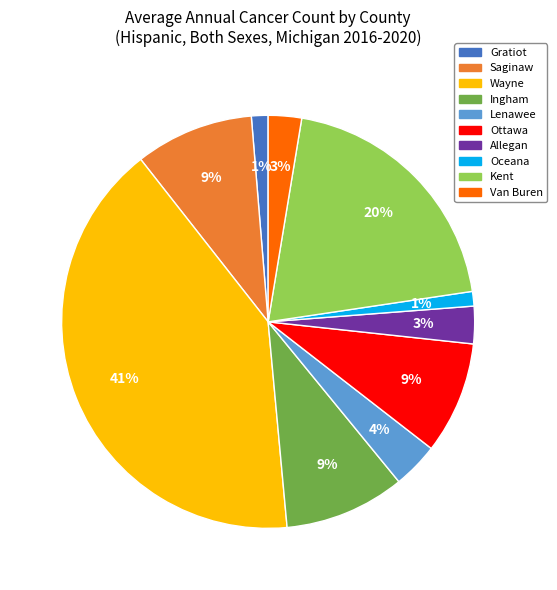

Do Saginaw and Lenawee together represent more than half of the pie?

No